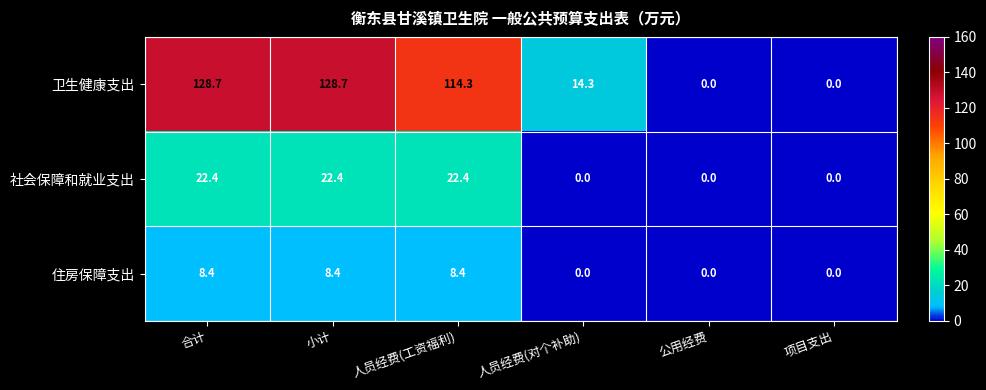

What is the total value across all series at 人员经费(工资福利)?

145.1